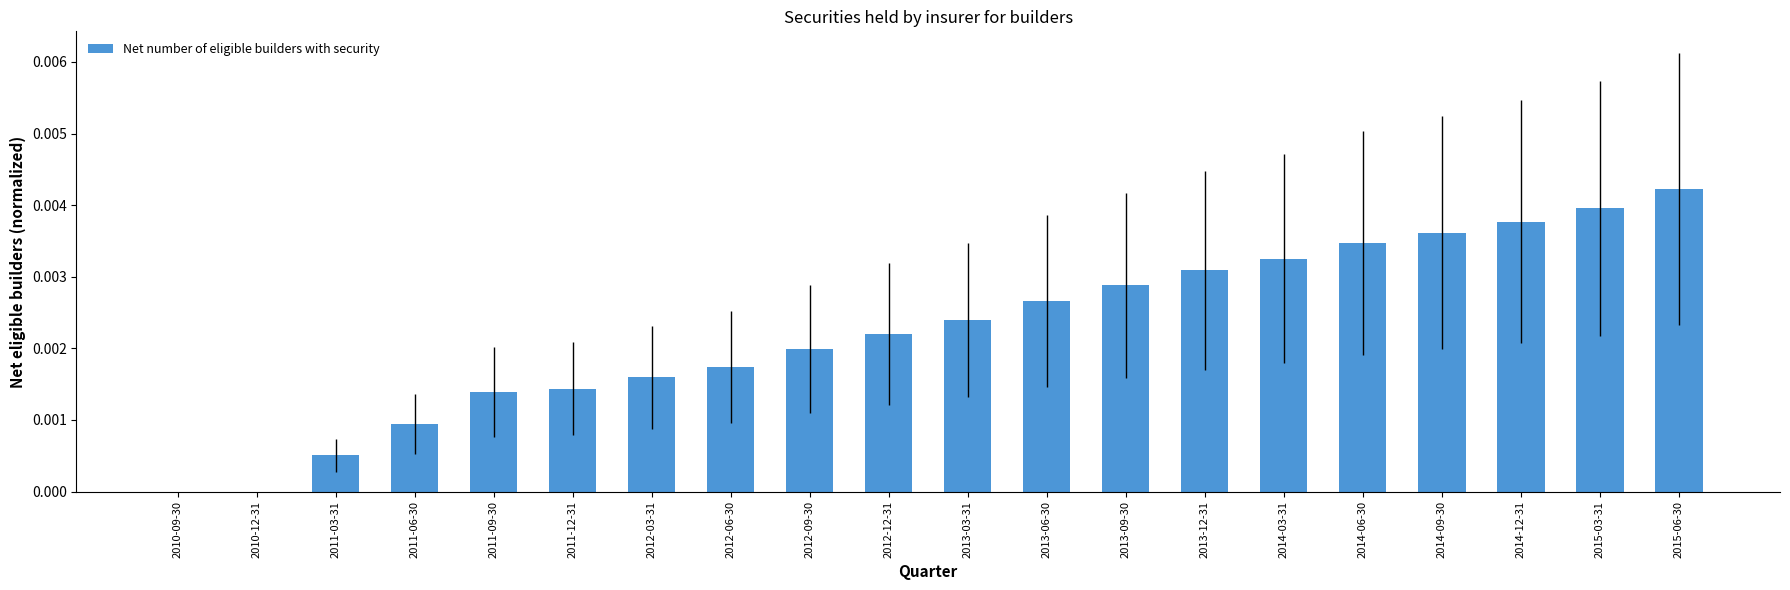

How many data points does each series have?

20